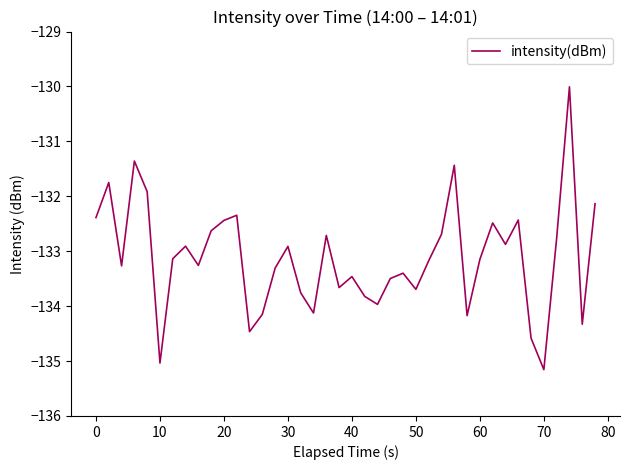

What is the greatest value displayed?

-130.0